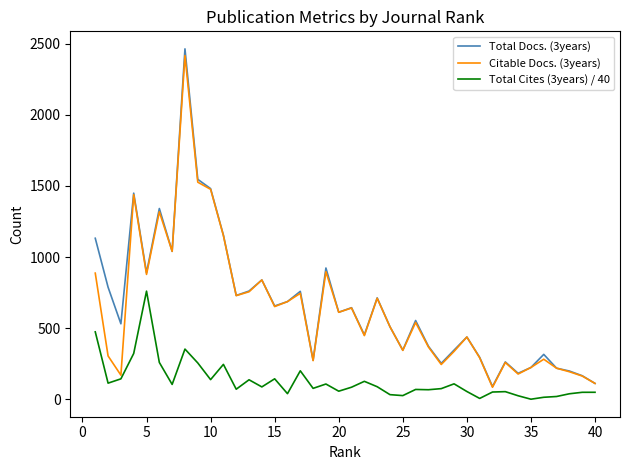

What is the minimum value shown in the chart?

1.1